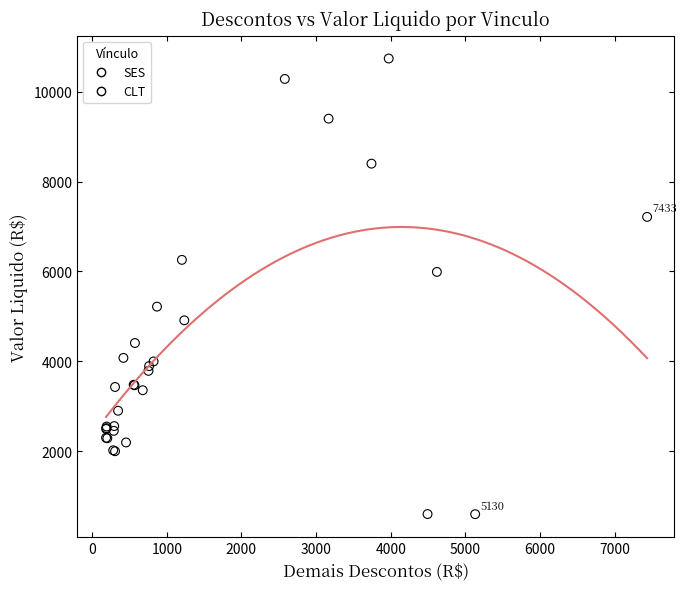

Which series contains the highest Y value?

SES